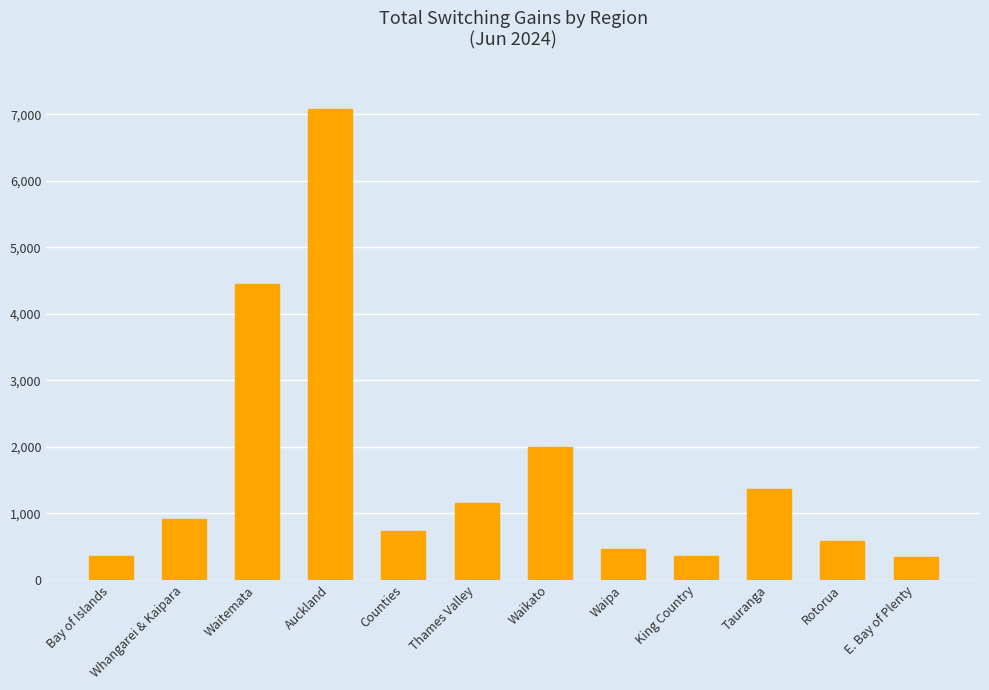

What is the difference between the values at Thames Valley and Waikato?

840